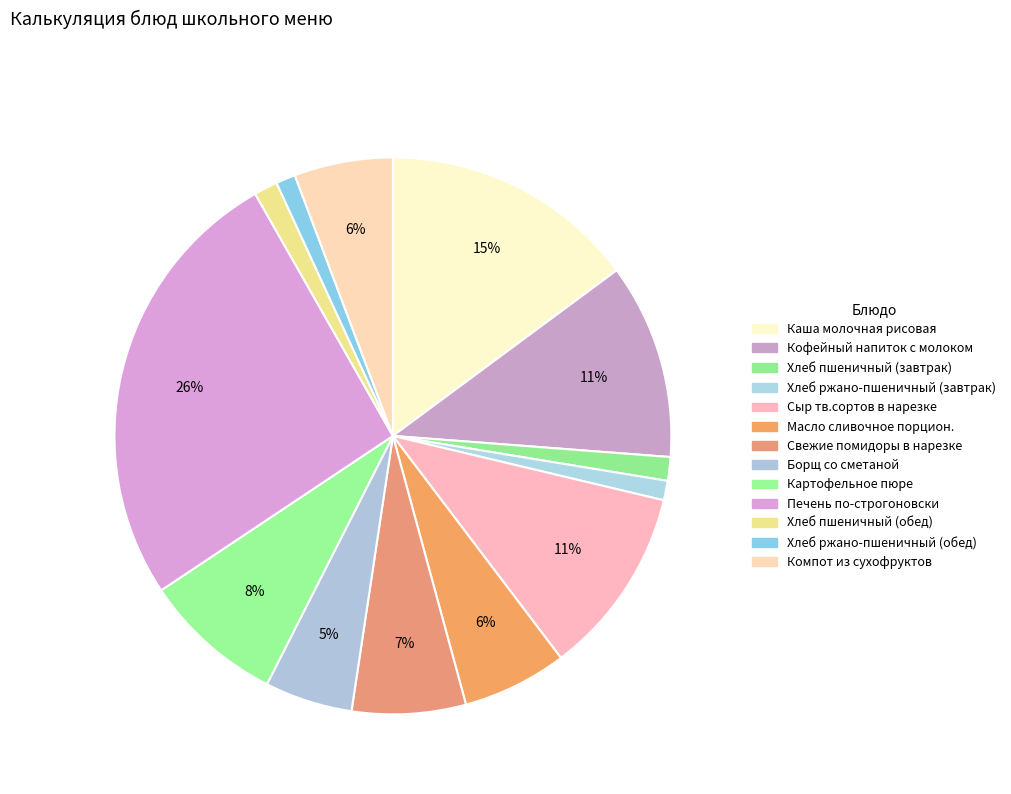

How many segments does this pie chart have?

13